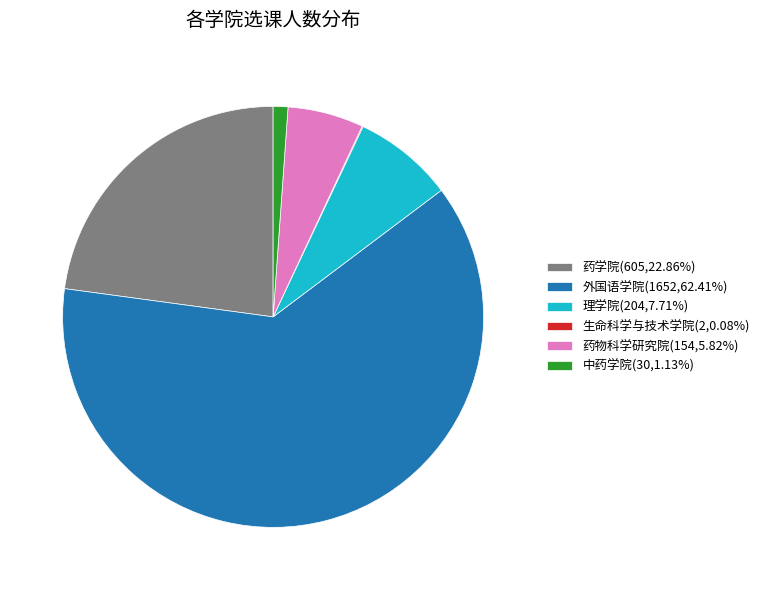

Does any single category account for the majority?

Yes